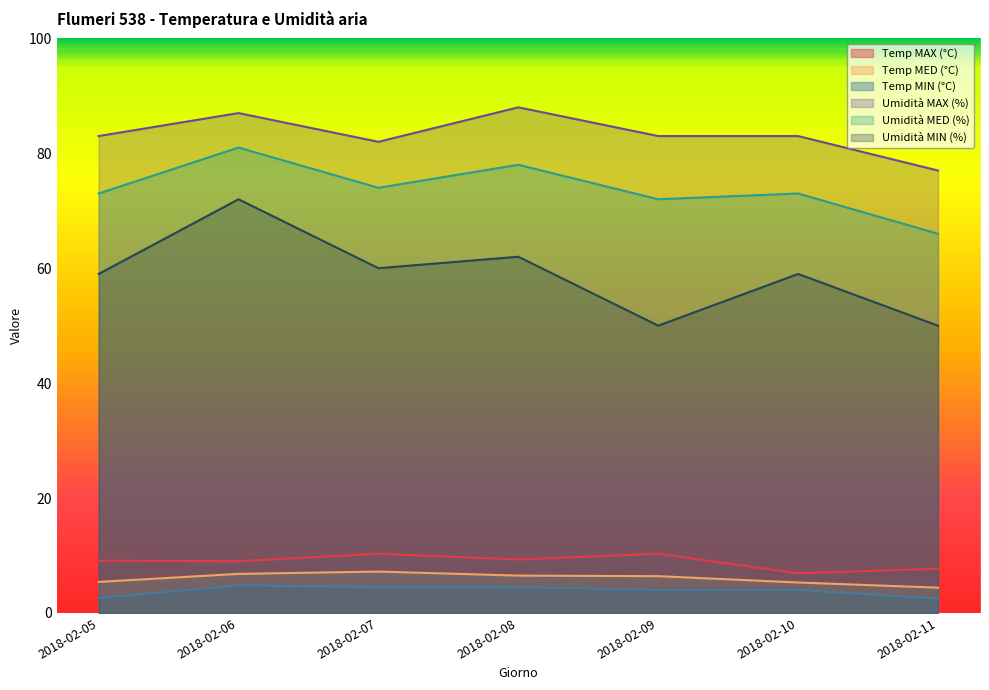

The Umidità MIN (%) series shows 37.8 at 2018-02-06. True or false?

False